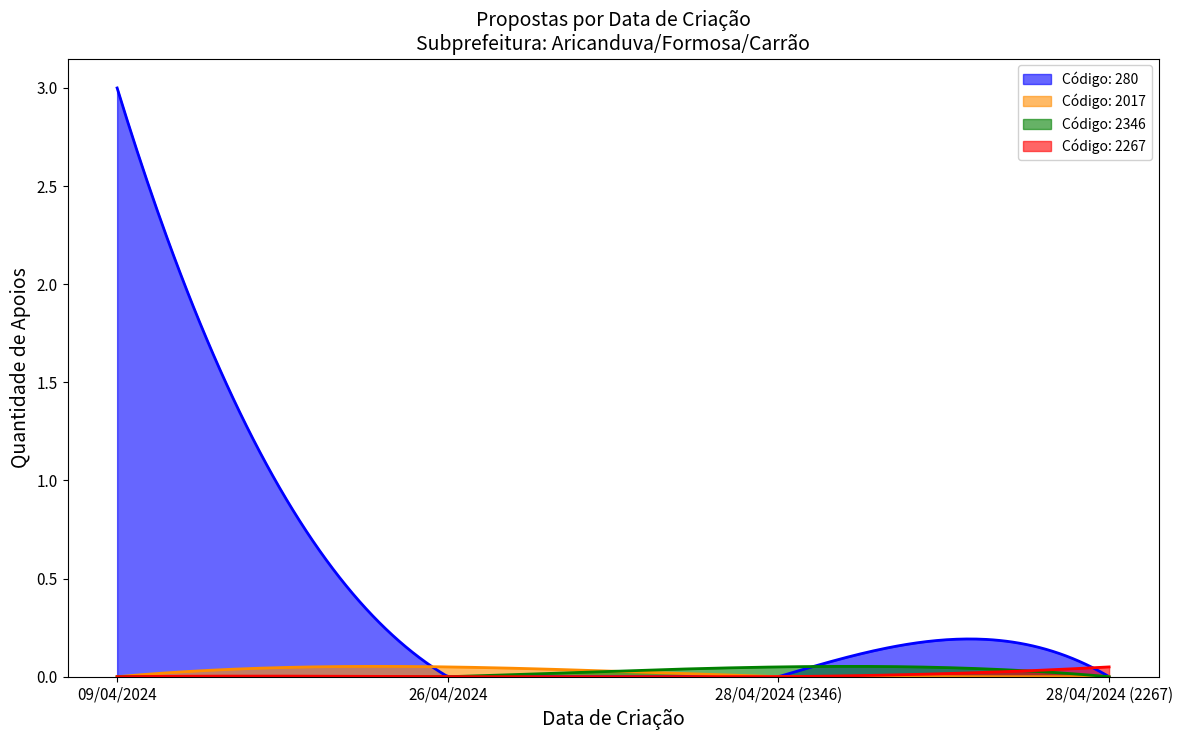

The value at 09/04/2024 is 3. True or false?

True